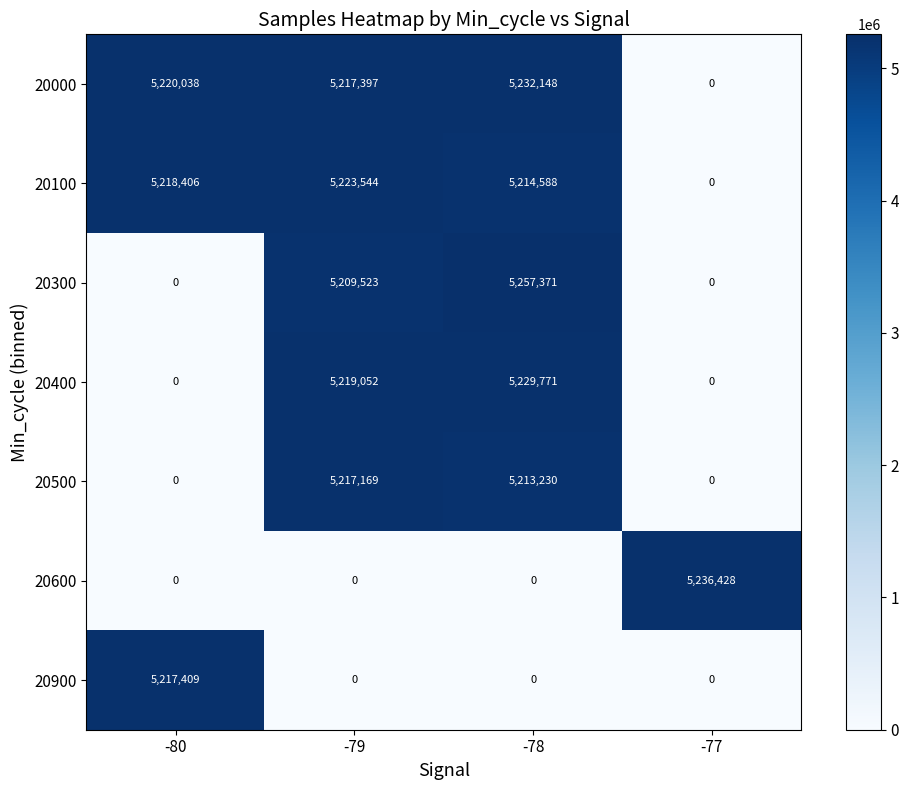

How many 20600 values are between 0 and 5236428?

4